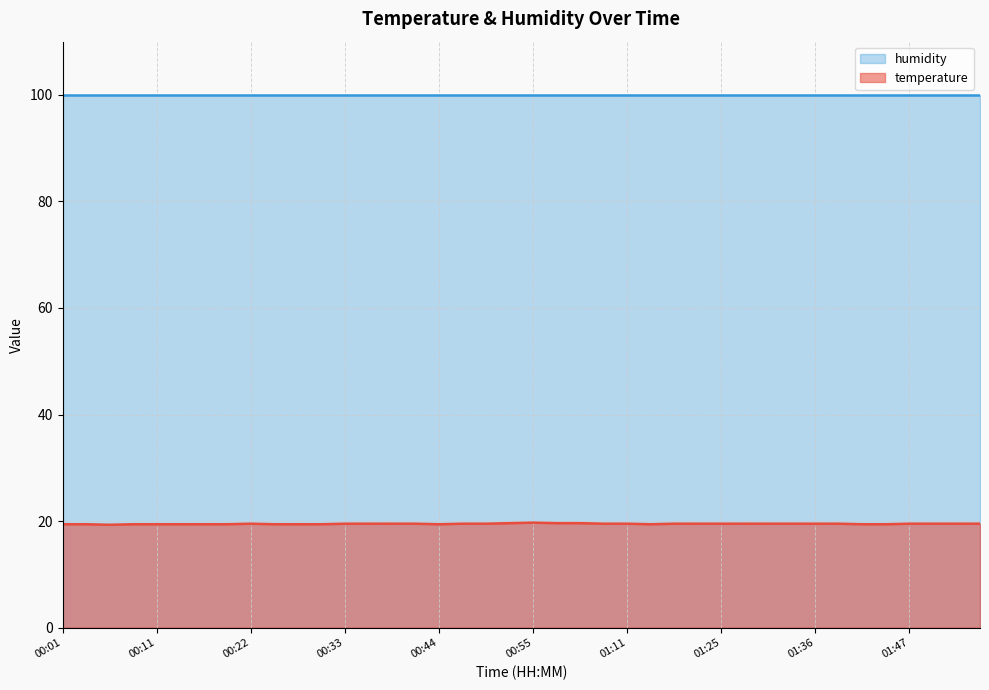

Count the number of categories in the chart.

40